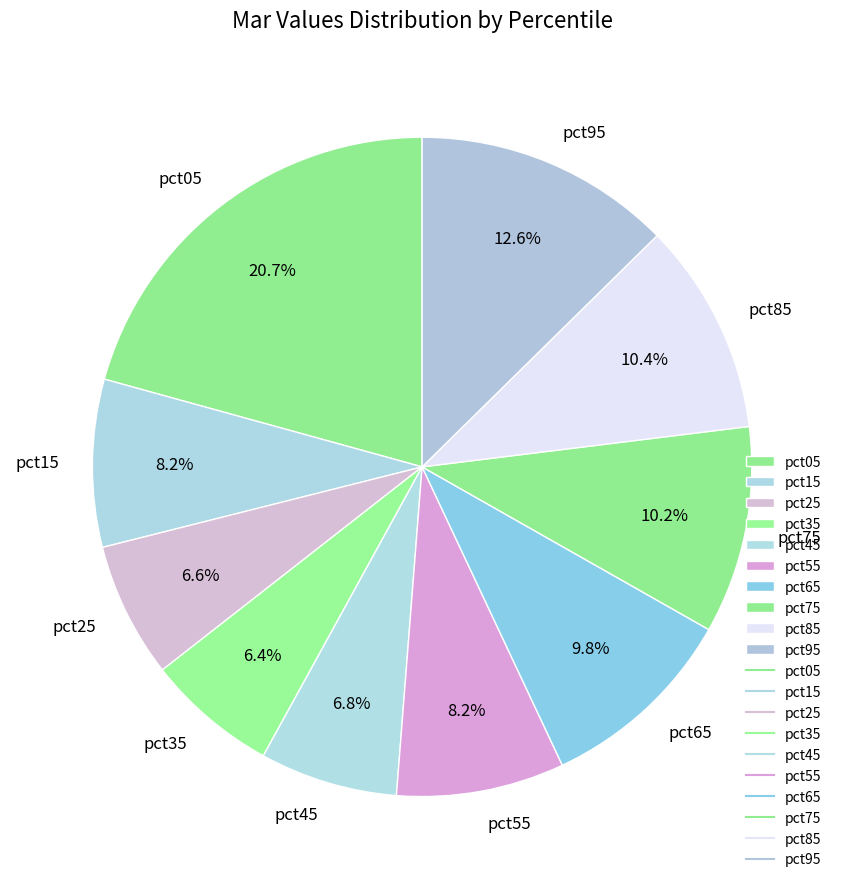

What percentage is NOT represented by pct45?

93.2%